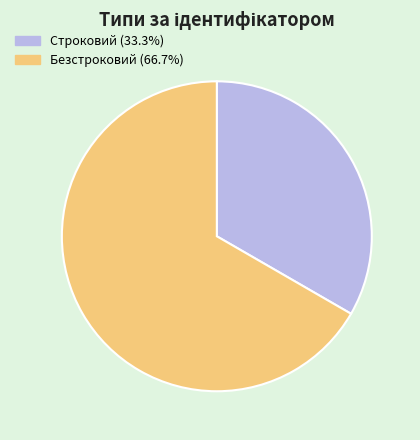

Do Строковий (33.3%) and Безстроковий (66.7%) together represent more than half of the pie?

Yes